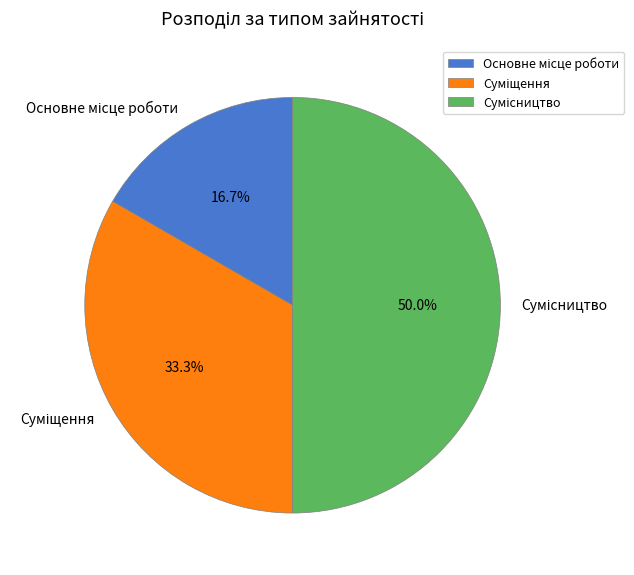

Which slice is the smallest?

Основне місце роботи